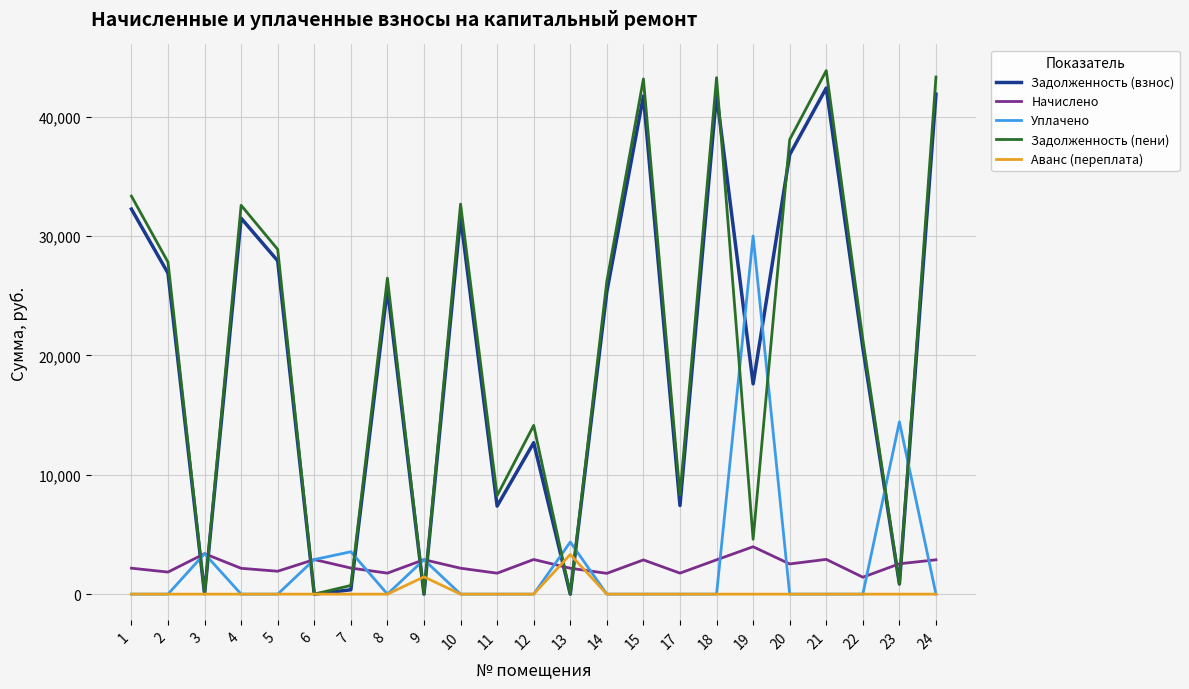

What is the average value of the Уплачено series?

2674.9